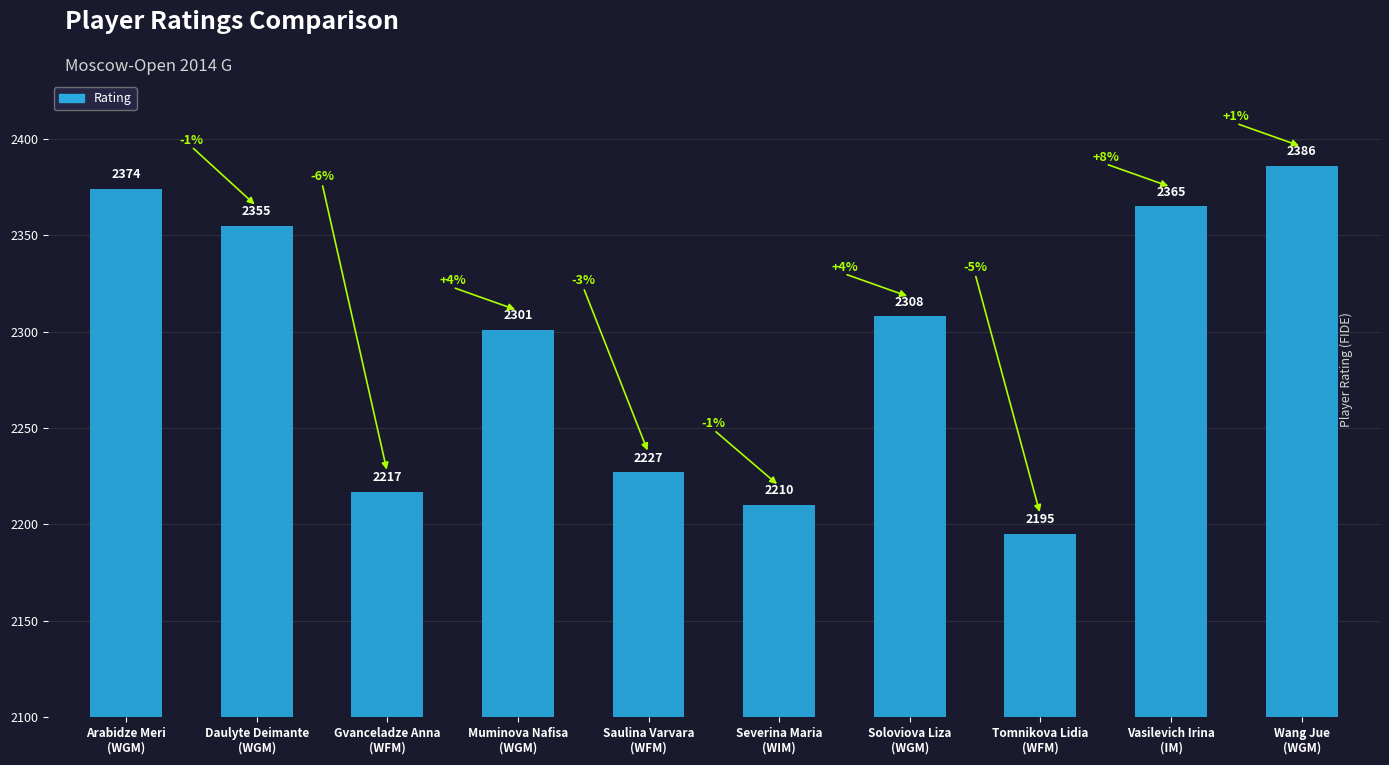

What is the minimum value shown in the chart?

2195